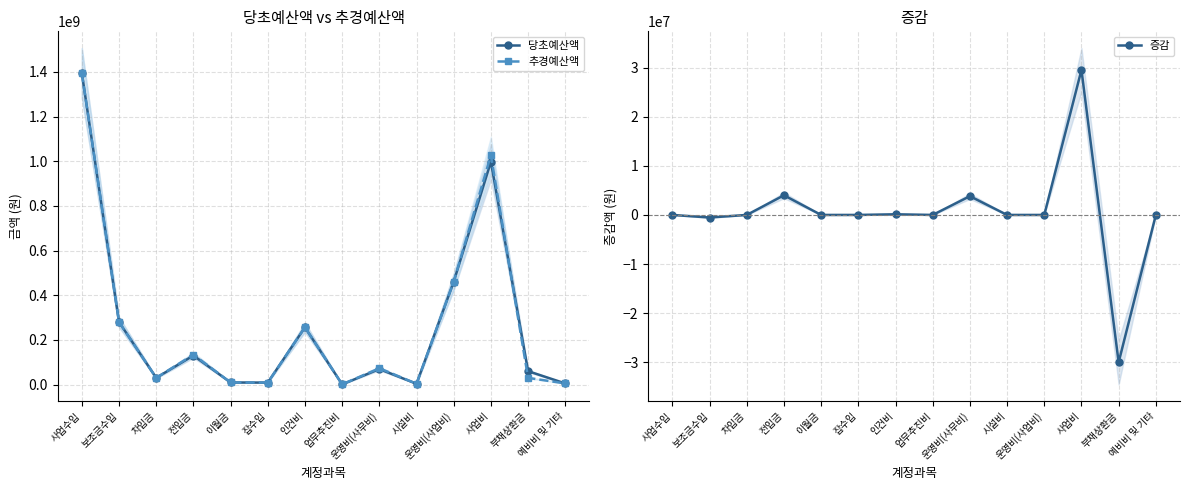

What is the sum of the 당초예산액 values at 부채상환금 and 보조금수입?

340099000